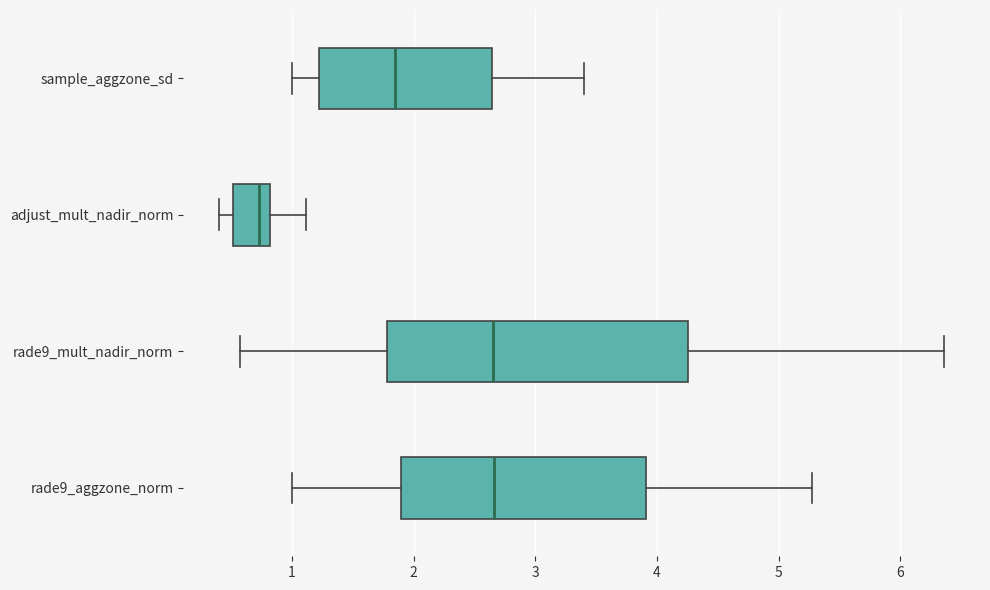

Reading bottom to top, read every box against the x-axis: the position of its median line, the range the box covers, and the ends of its whiskers. The values are not printed on the chart, so give them approximately, as read against the axis.

rade9_aggzone_norm: median 2.7, box 1.9 to 3.9, whiskers 1.0 to 5.3
rade9_mult_nadir_norm: median 2.7, box 1.8 to 4.3, whiskers 0.6 to 6.4
adjust_mult_nadir_norm: median 0.7, box 0.5 to 0.8, whiskers 0.4 to 1.1
sample_aggzone_sd: median 1.8, box 1.2 to 2.6, whiskers 1.0 to 3.4